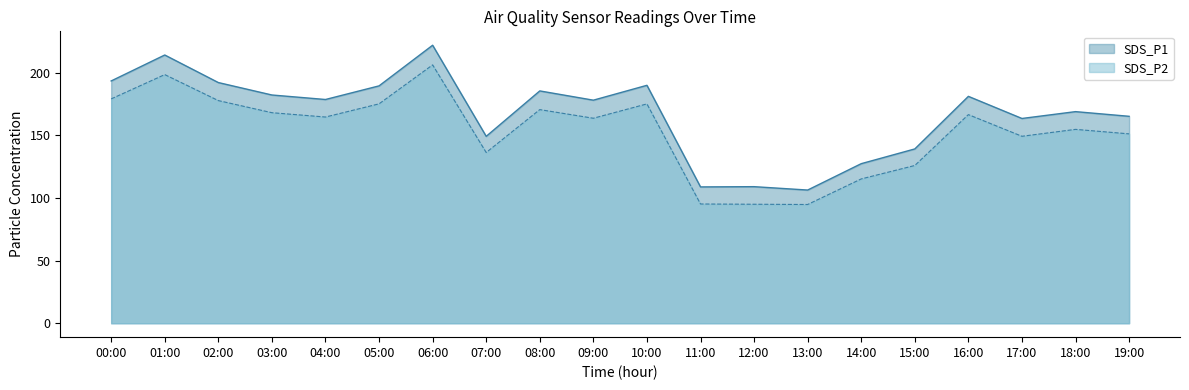

What is the difference between the highest and lowest values at 00:00?

14.3